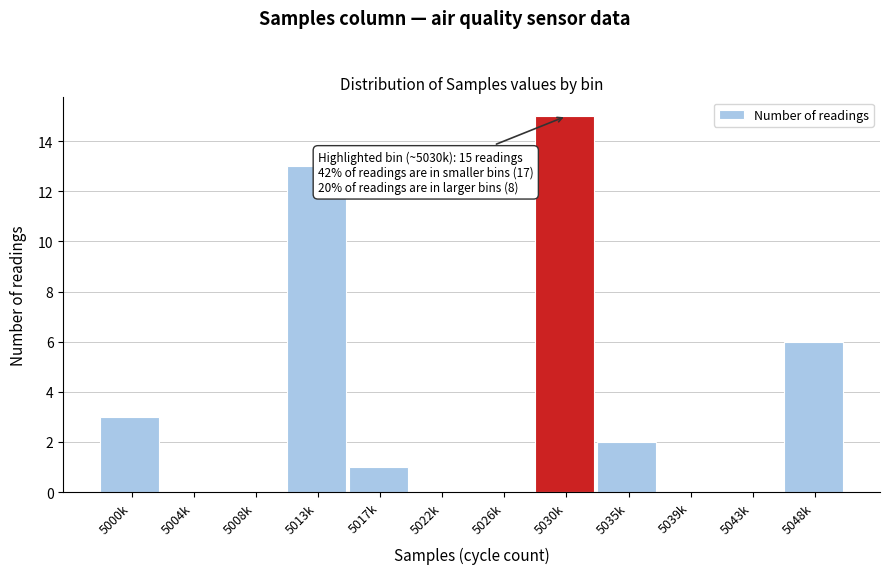

Reading left to right, transcribe all the data shown in this chart.

5000k=3	5004k=0	5008k=0	5013k=13	5017k=1	5022k=0	5026k=0	5030k=15	5035k=2	5039k=0	5043k=0	5048k=6